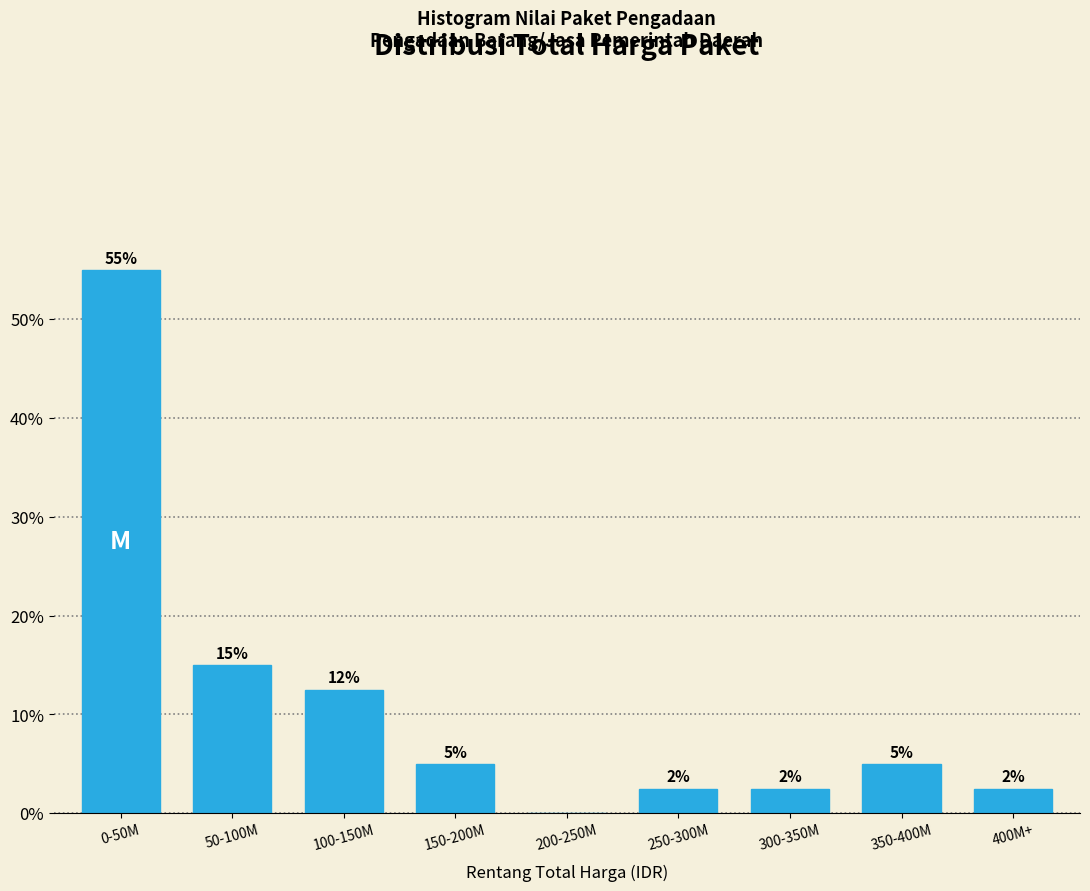

Which has a higher value, 50-100M or 150-200M?

50-100M